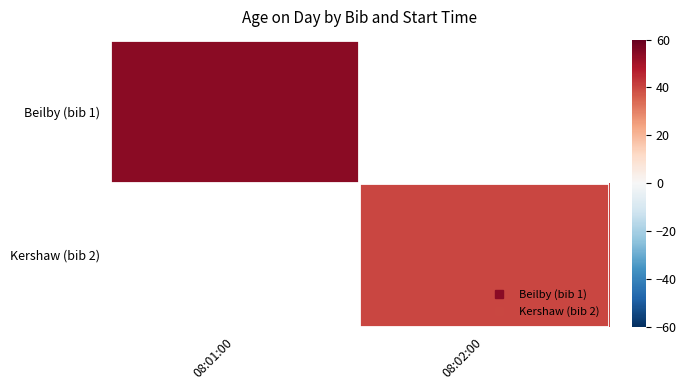

Rank the categories by Beilby (bib 1) value from lowest to highest.

08:01:00, 08:02:00